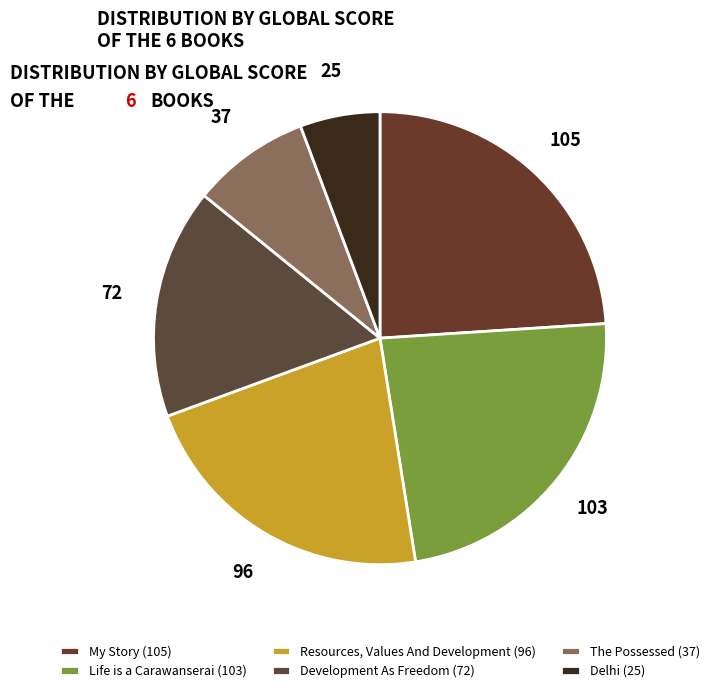

Combined, do Life is a Carawanserai and My Story account for over 50%?

No